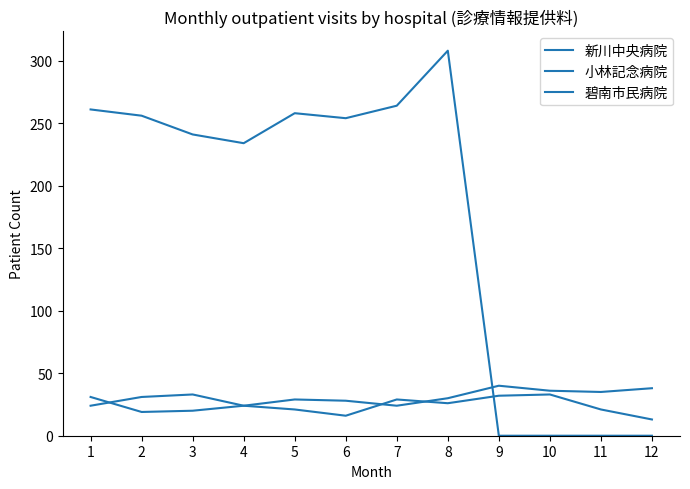

How many lines are shown in the chart?

3